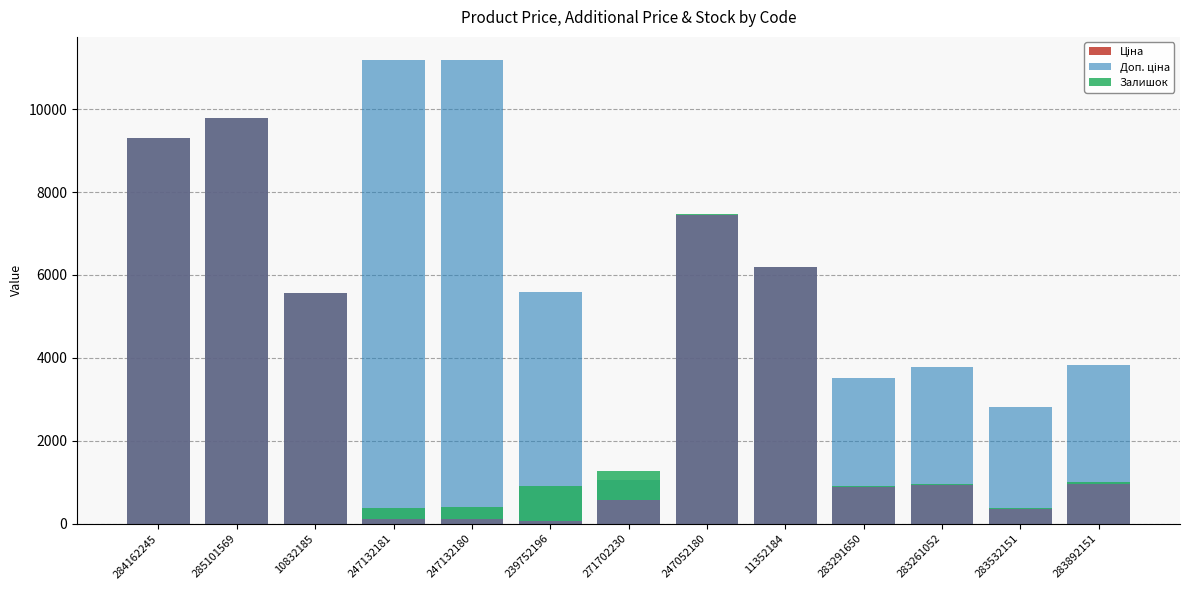

What are all the series names shown in the legend?

Ціна, Доп. ціна, Залишок